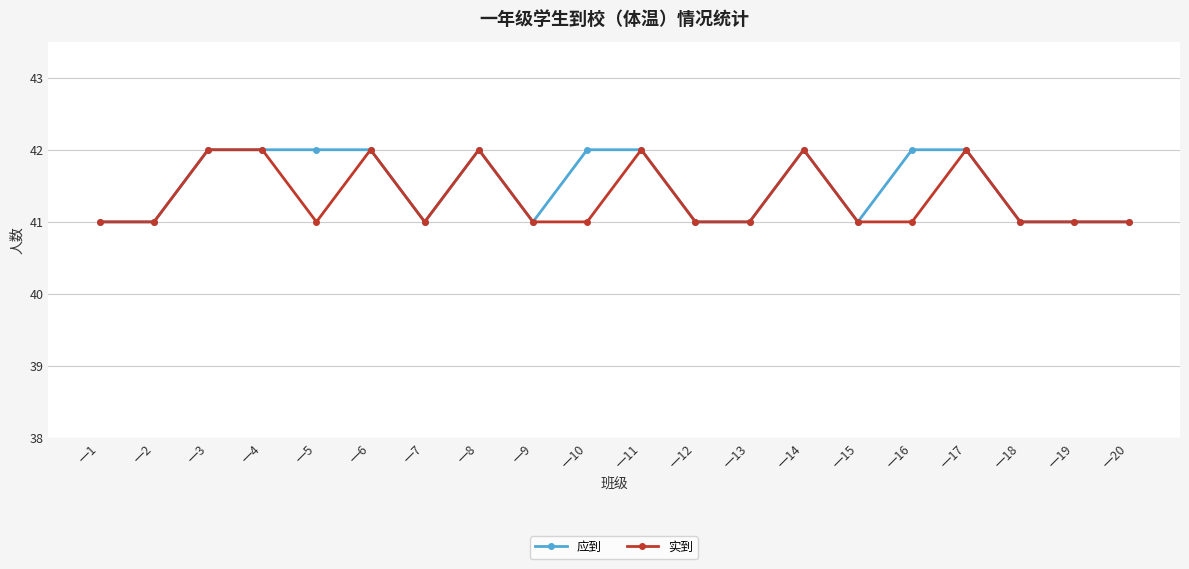

What is the value of the 实到 point at the 5th from the left?

41